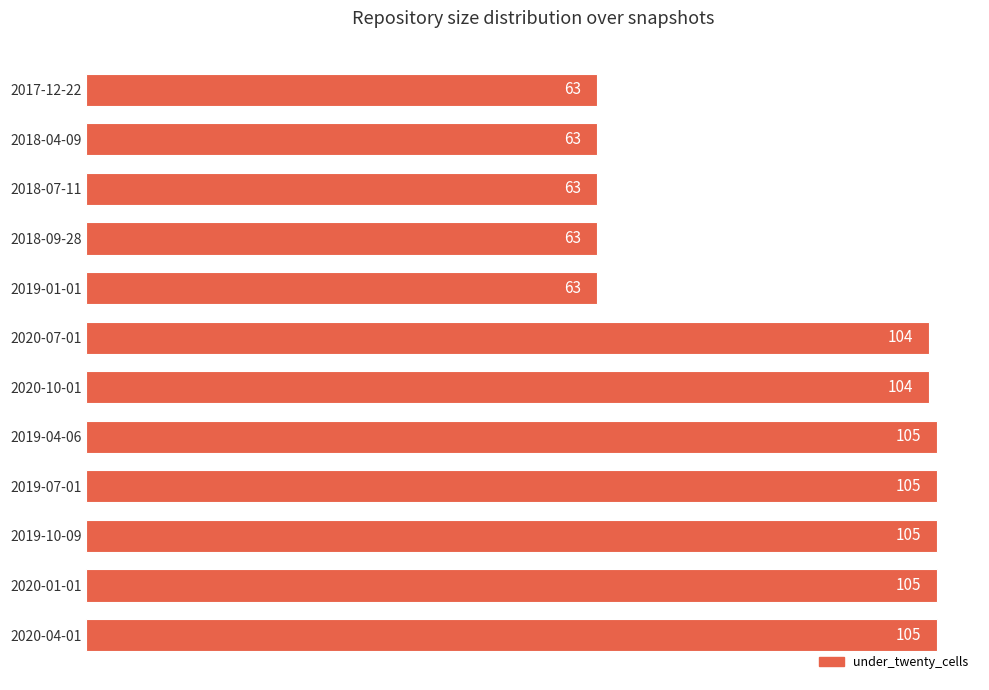

The value at 2018-09-28 is 63. True or false?

True